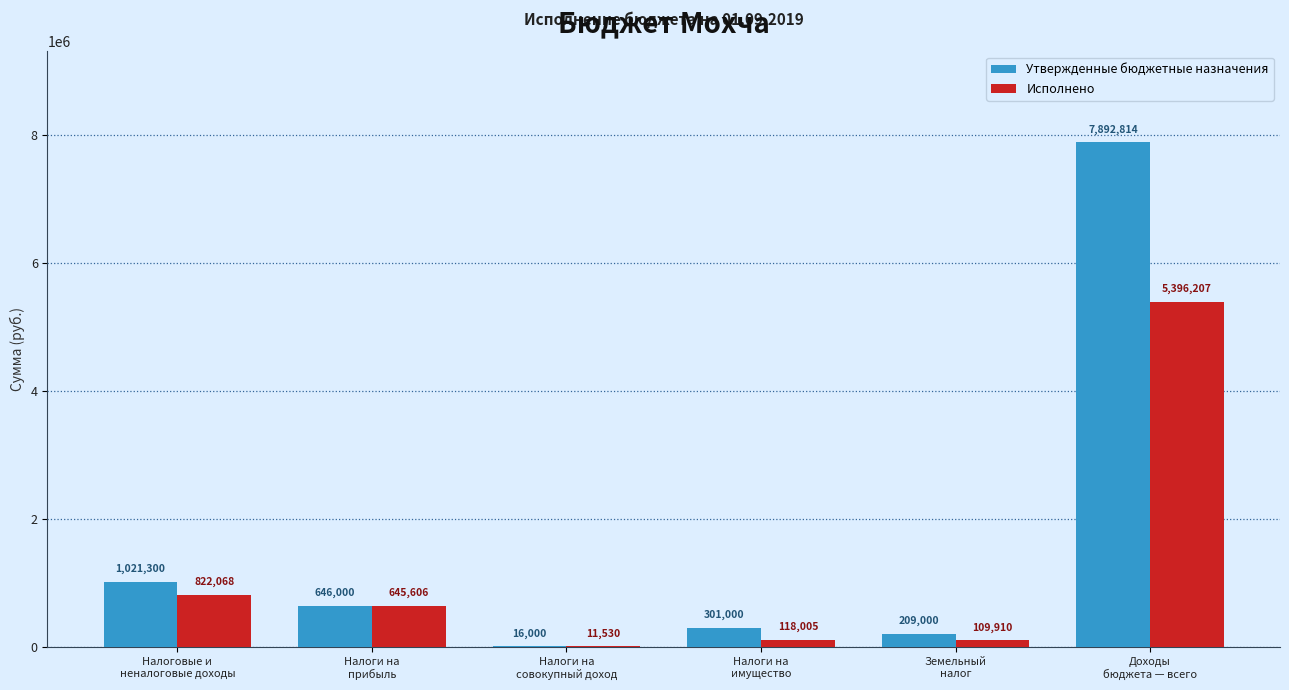

What is the greatest value displayed?

7892814.0